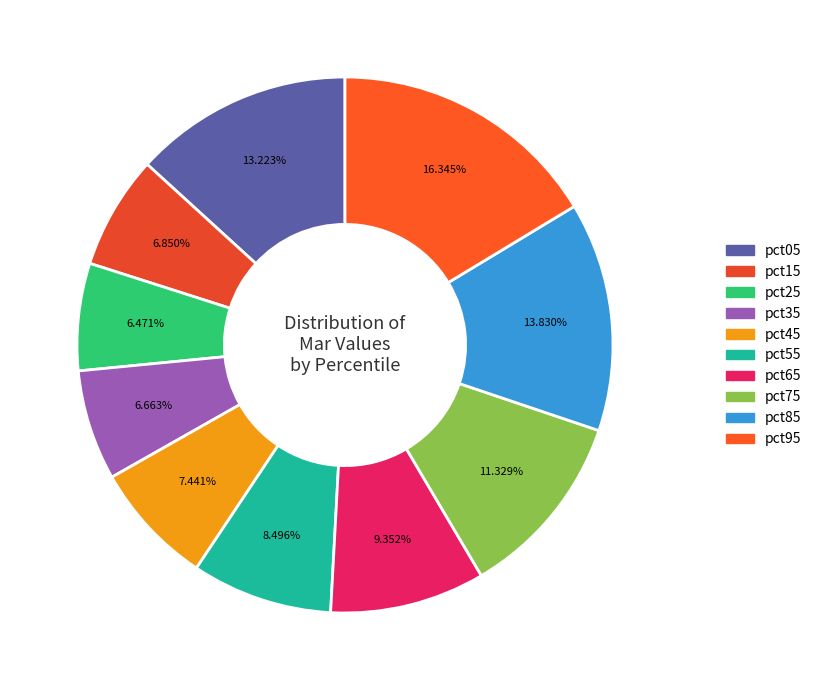

Do pct25 and pct55 together represent more than half of the pie?

No